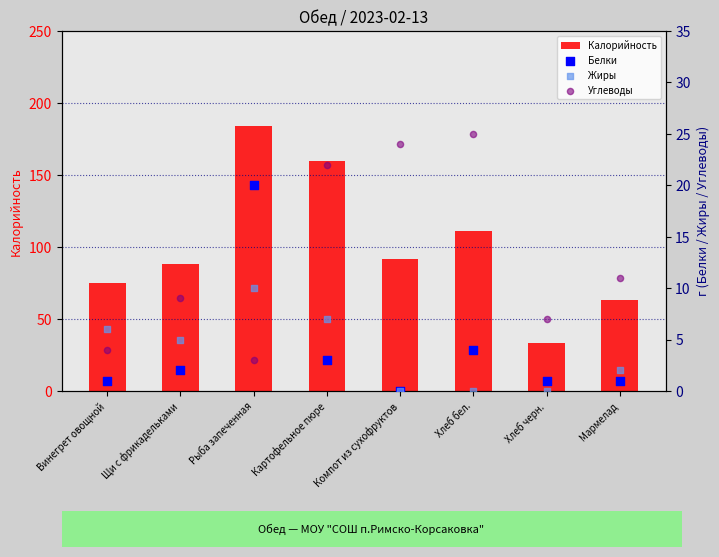

Which series contains the highest Y value?

Калорийность